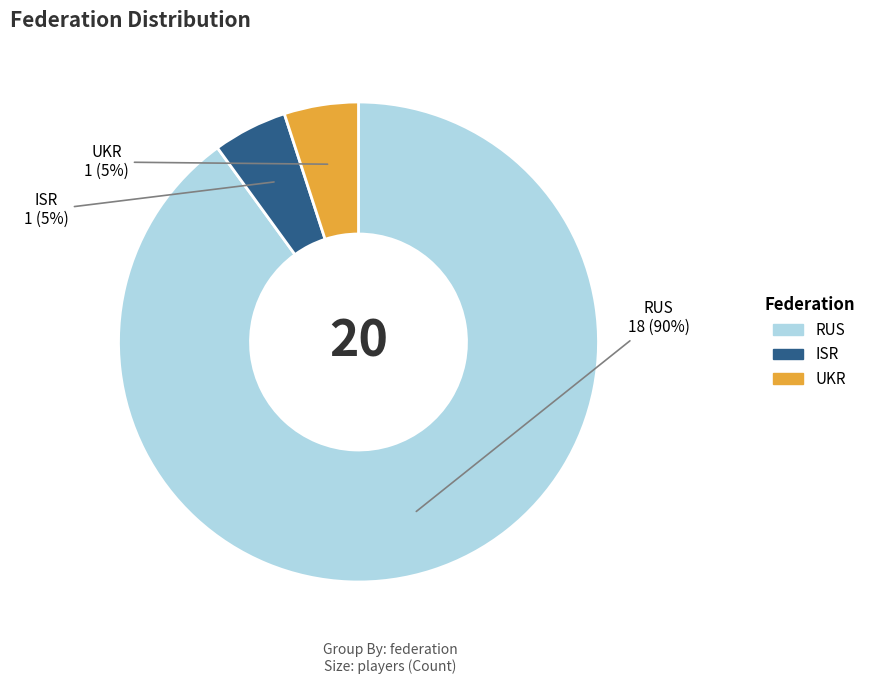

Which slice is the largest?

RUS